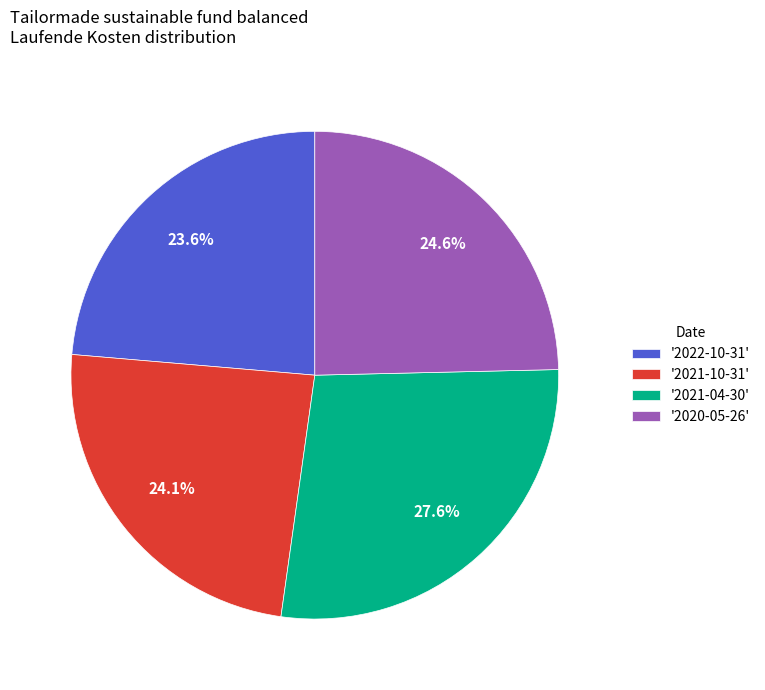

Which category has the biggest portion of the pie?

'2021-04-30'